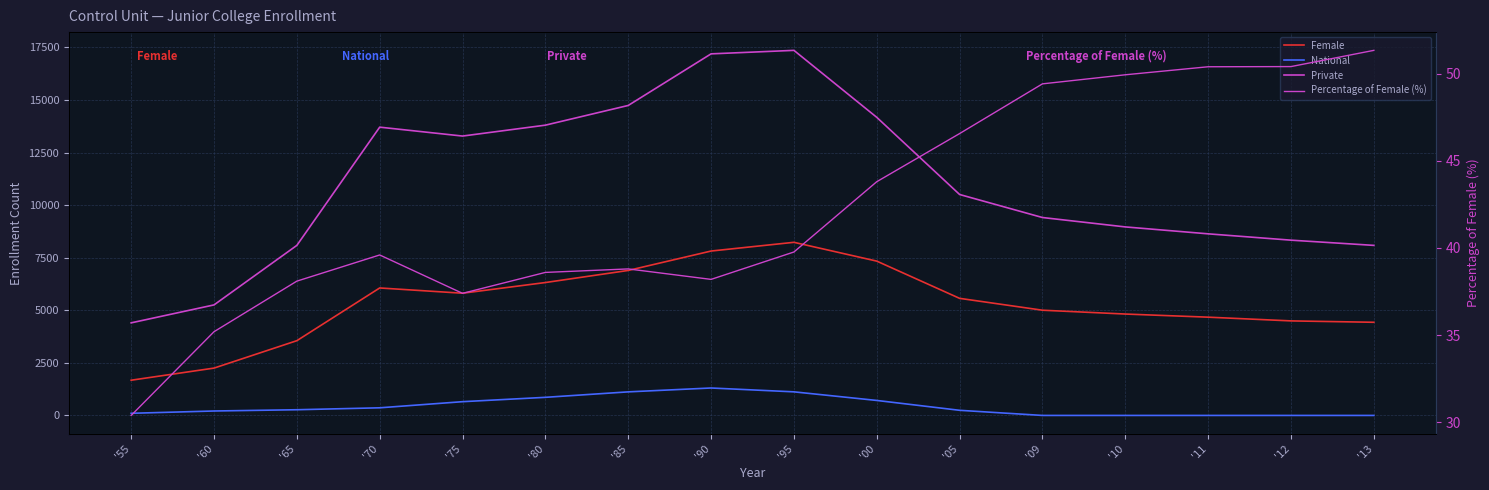

What is the difference between the second highest and second lowest values in the Female series?

5567.0